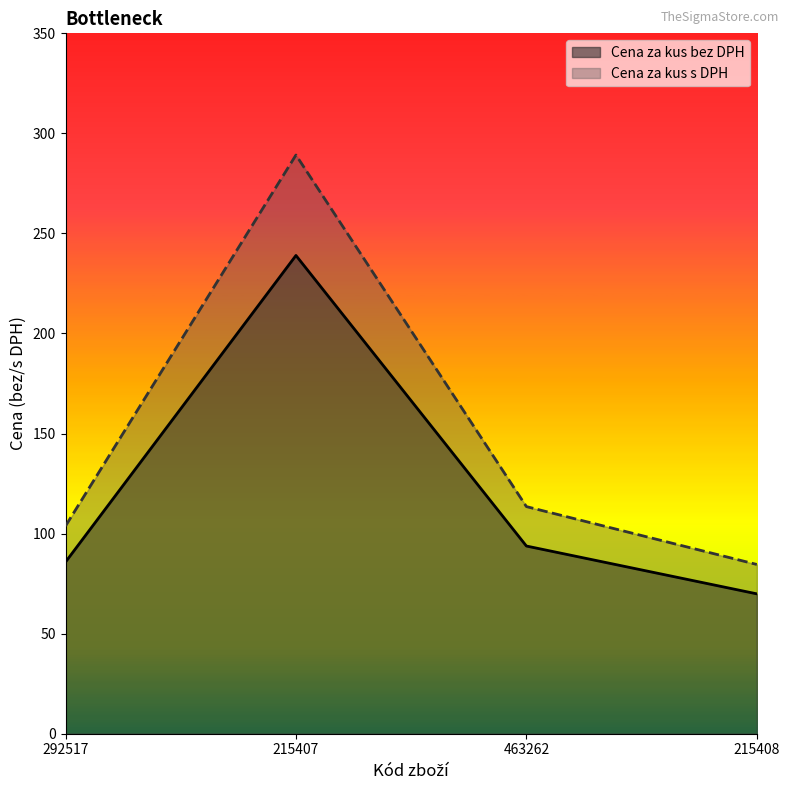

What is the sum of all Cena za kus s DPH values?

591.1